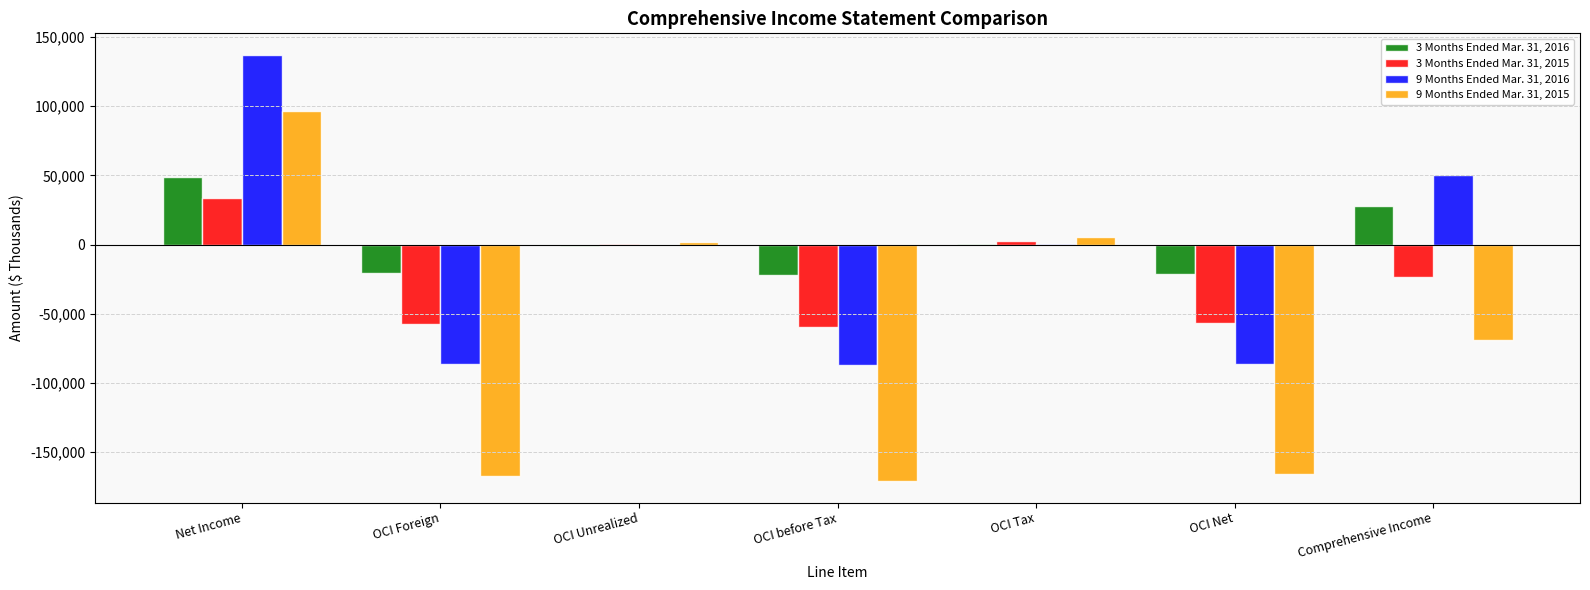

At which label is 3 Months Ended Mar. 31, 2016 closest to 13556?

OCI Tax